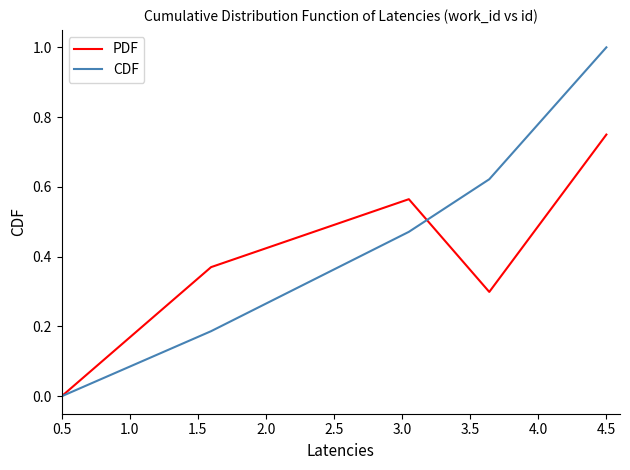

Which series has the largest total across all categories?

CDF